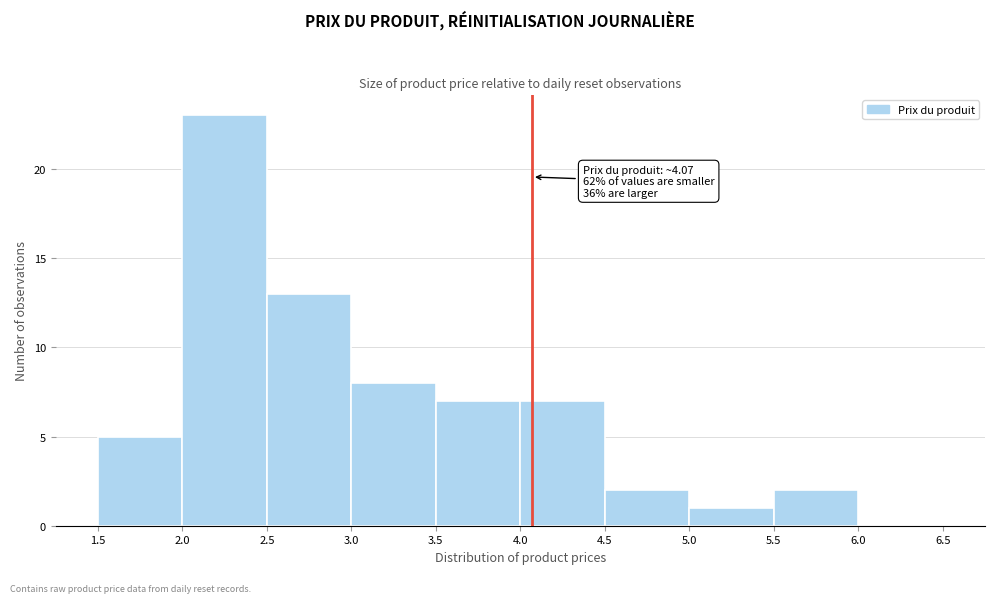

Which range on the x-axis has the tallest bar?

2.0 to 2.5